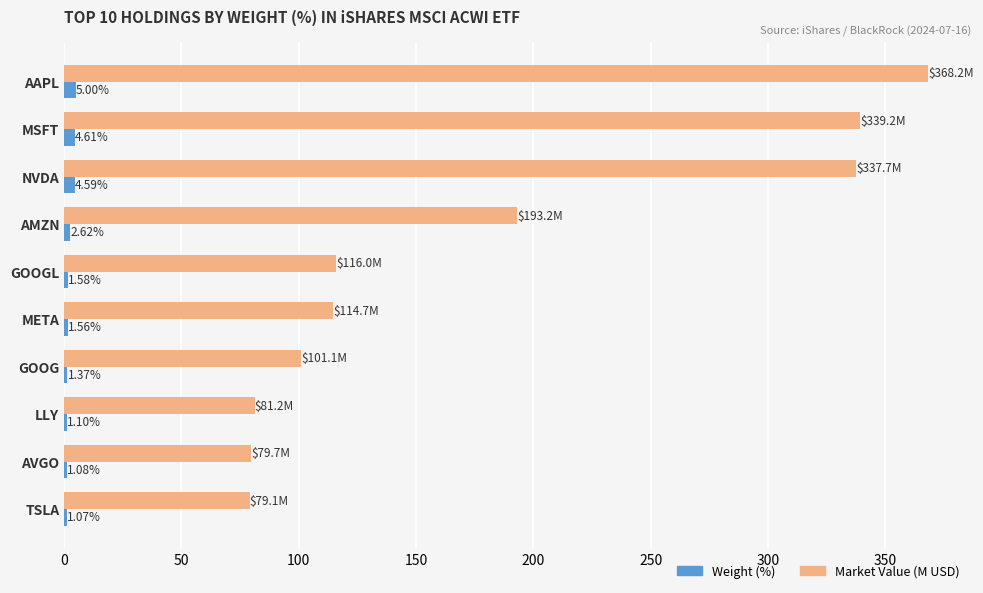

What is the sum of all Market Value (M USD) values?

1810.0